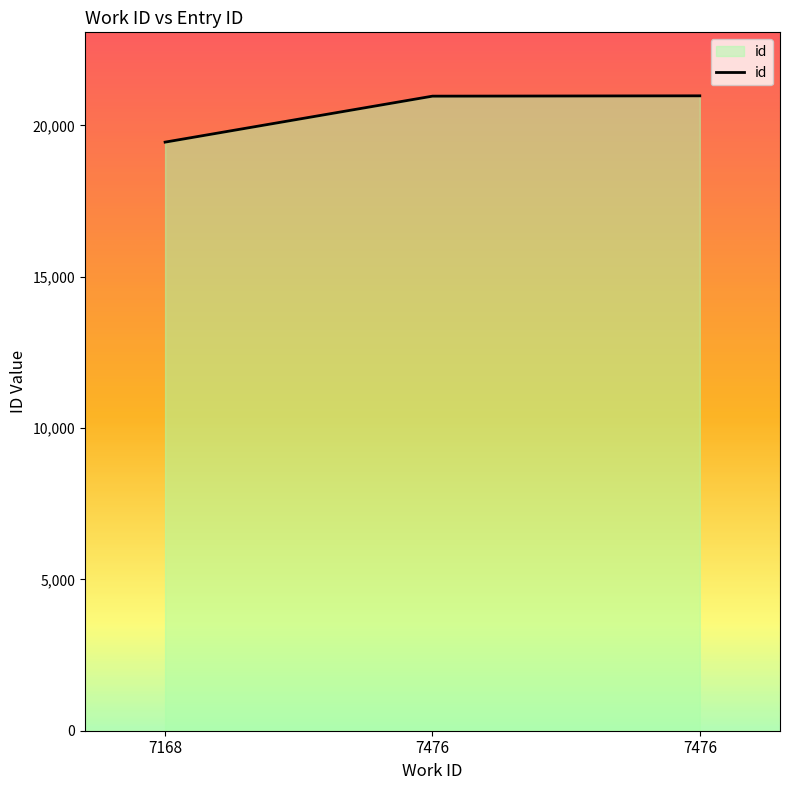

At which category does the chart reach its peak across all series?

7476